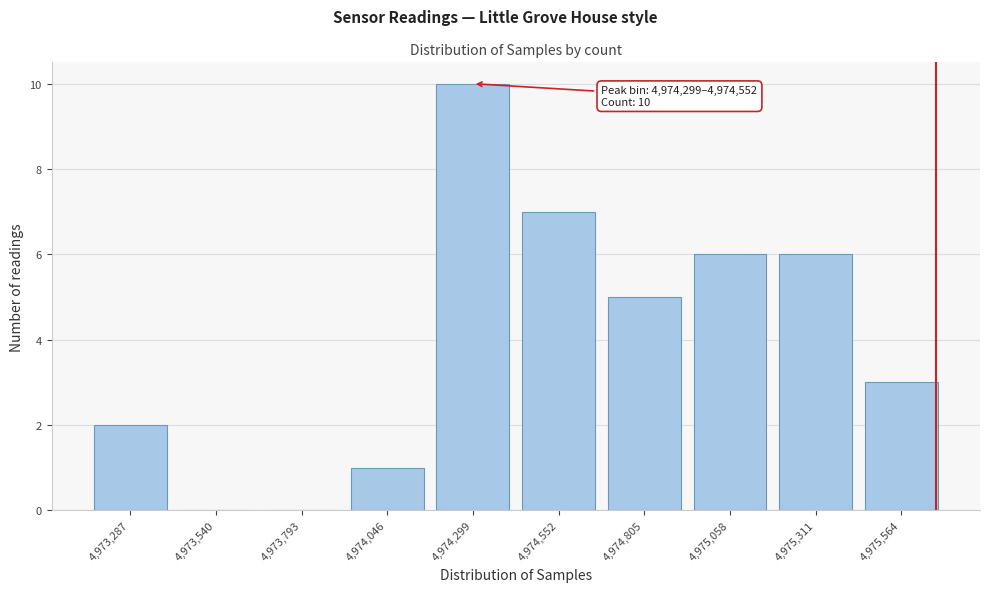

Reading left to right, list all the values displayed in this chart.

4,973,287=2	4,973,540=0	4,973,793=0	4,974,046=1	4,974,299=10	4,974,552=7	4,974,805=5	4,975,058=6	4,975,311=6	4,975,564=3